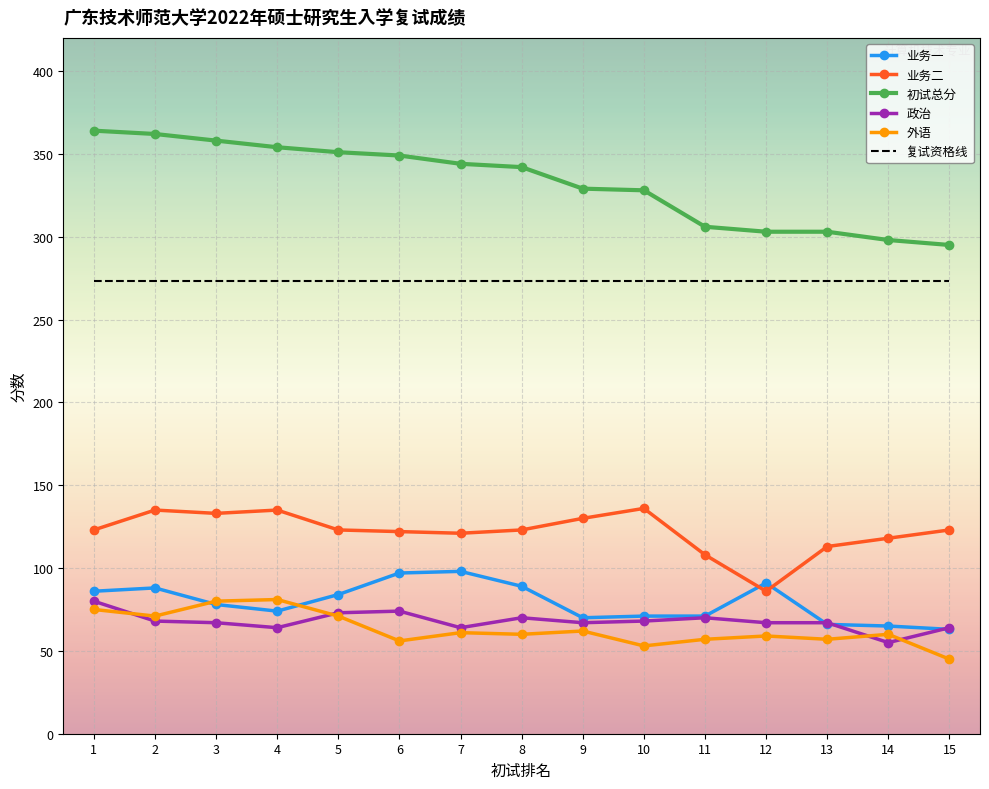

What is the highest value of the 外语 series?

81